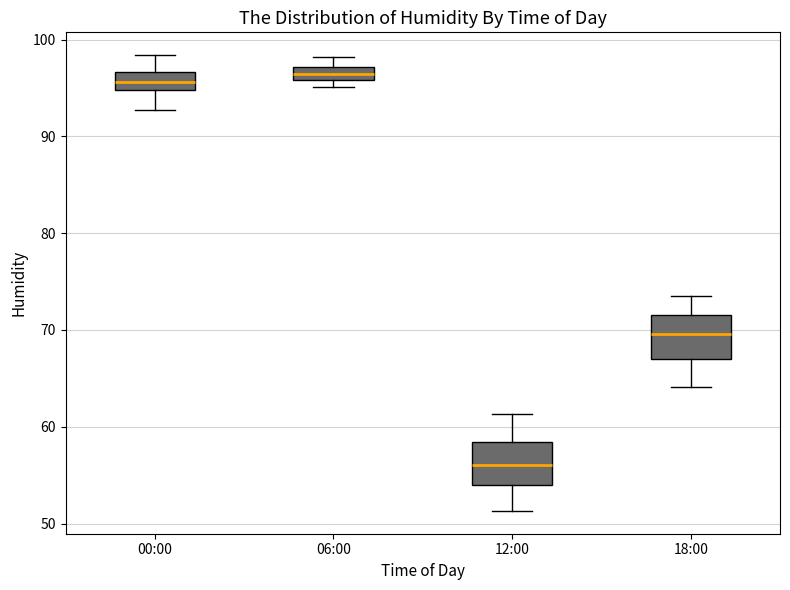

Where is the lower edge of the box for 06:00 on the y-axis? The values are not printed on the chart, so give them approximately, as read against the axis.

96